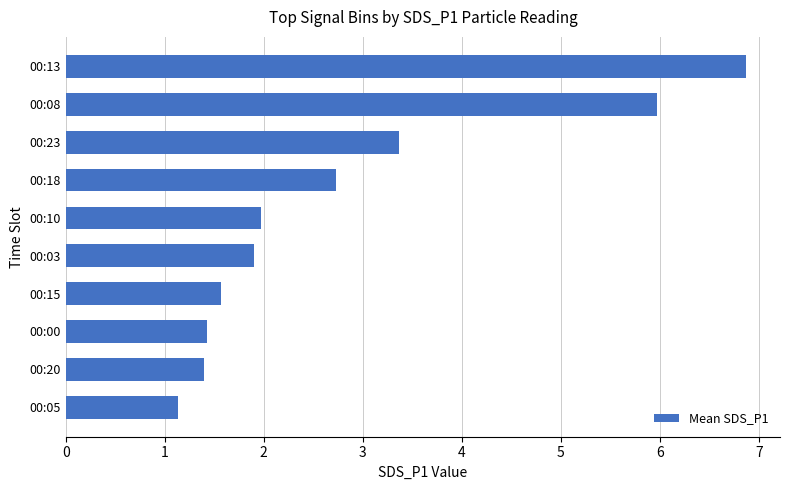

What is the ratio of the value at 00:00 to the value at 00:03?

0.8